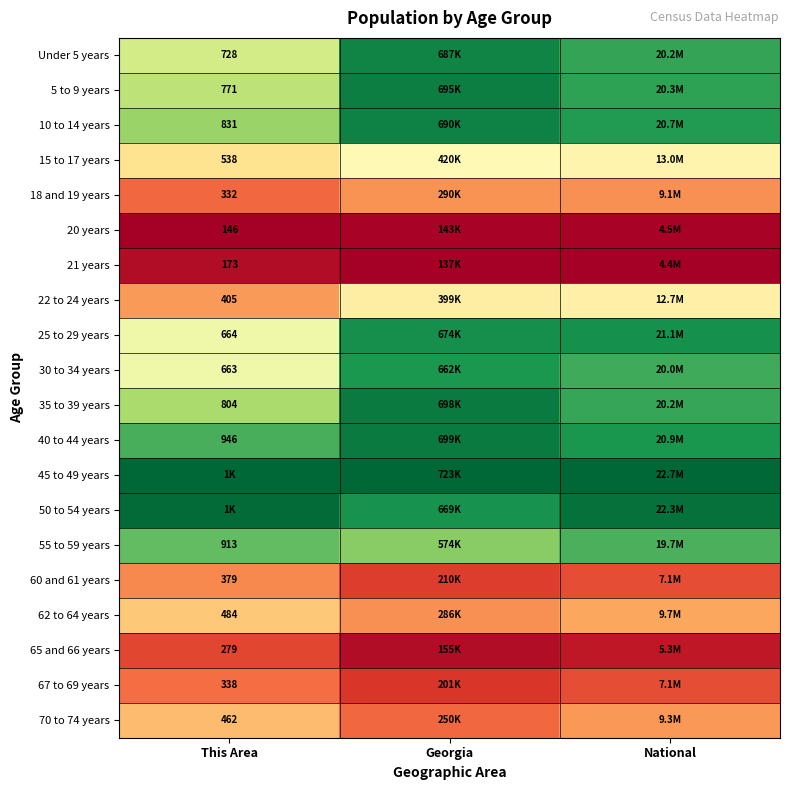

At National, list the series in order from smallest to largest.

21 years, 20 years, 65 and 66 years, 60 and 61 years, 67 to 69 years, 18 and 19 years, 70 to 74 years, 62 to 64 years, 22 to 24 years, 15 to 17 years, 55 to 59 years, 30 to 34 years, 35 to 39 years, Under 5 years, 5 to 9 years, 10 to 14 years, 40 to 44 years, 25 to 29 years, 50 to 54 years, 45 to 49 years